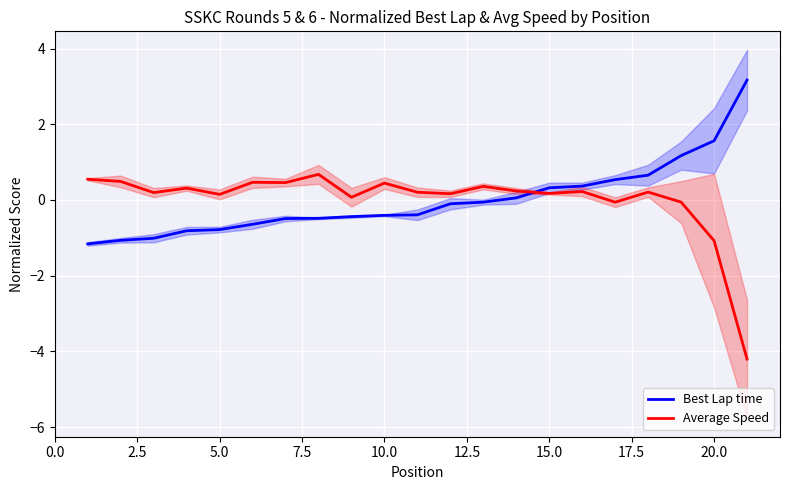

At how many categories does at least one series exceed -2?

21